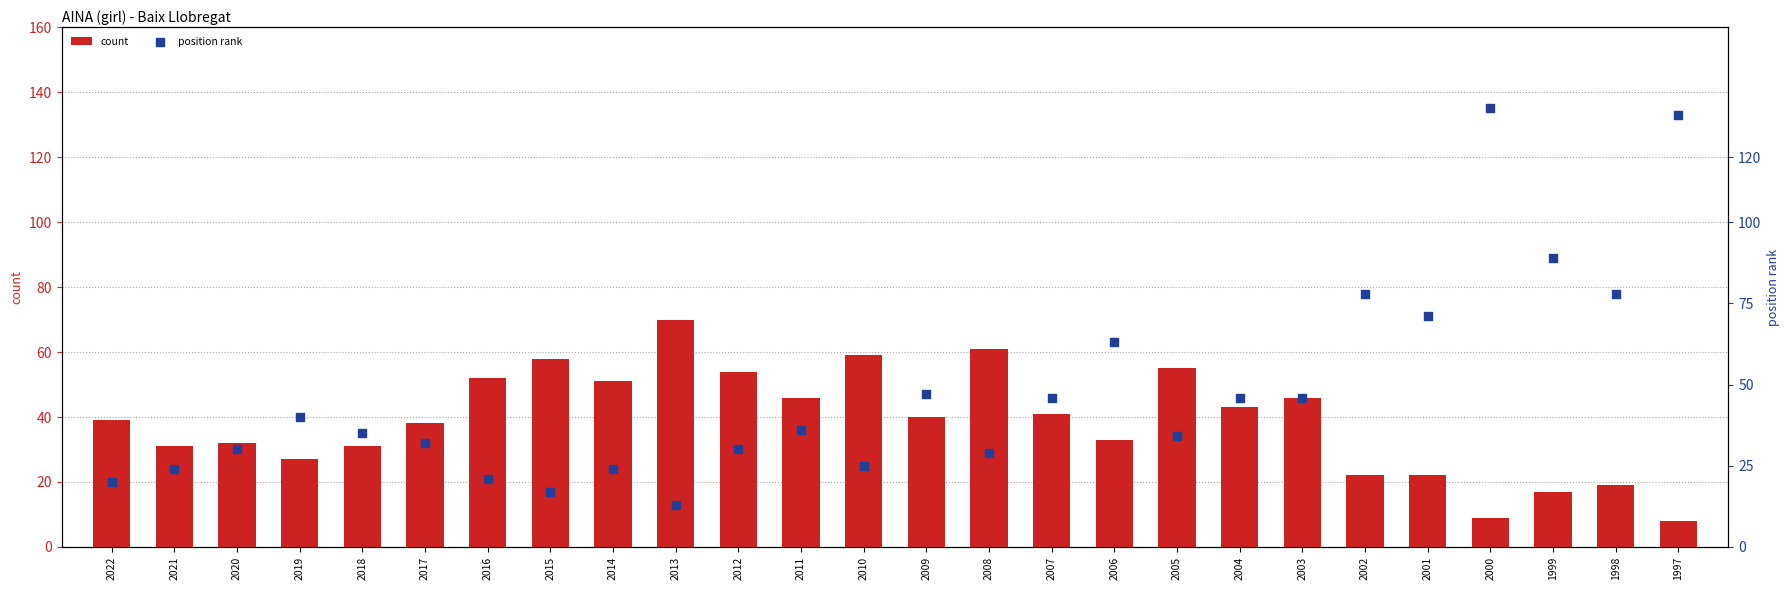

Is the value of position rank at 2007 greater than the value of count at 2010?

No